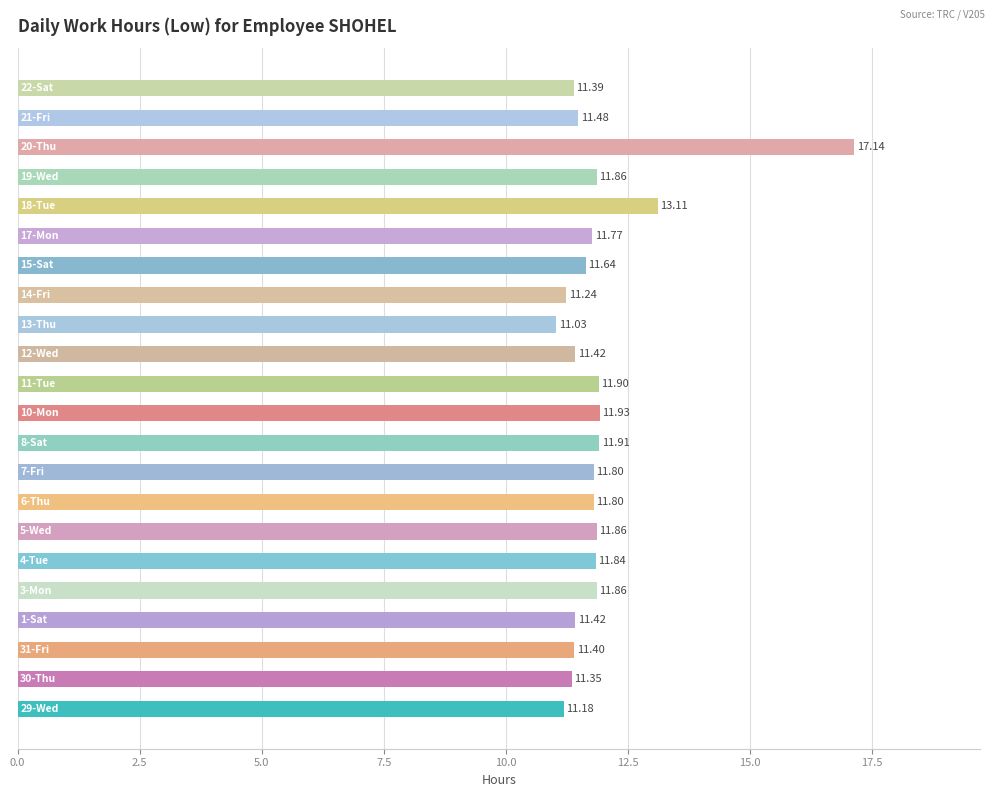

What is the difference between the second highest and minimum values?

2.1